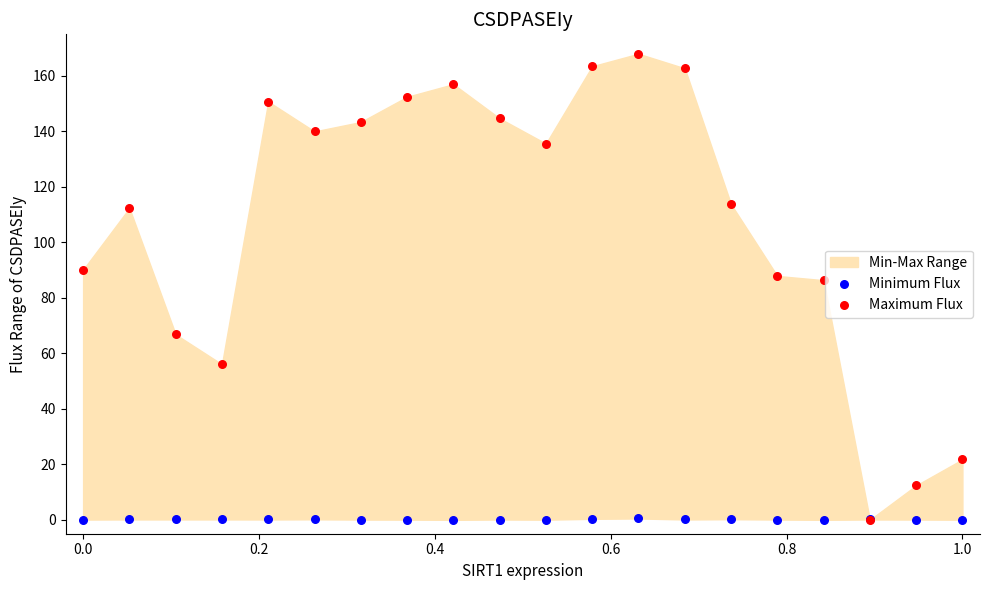

Which series reaches the minimum Y coordinate?

Minimum Flux